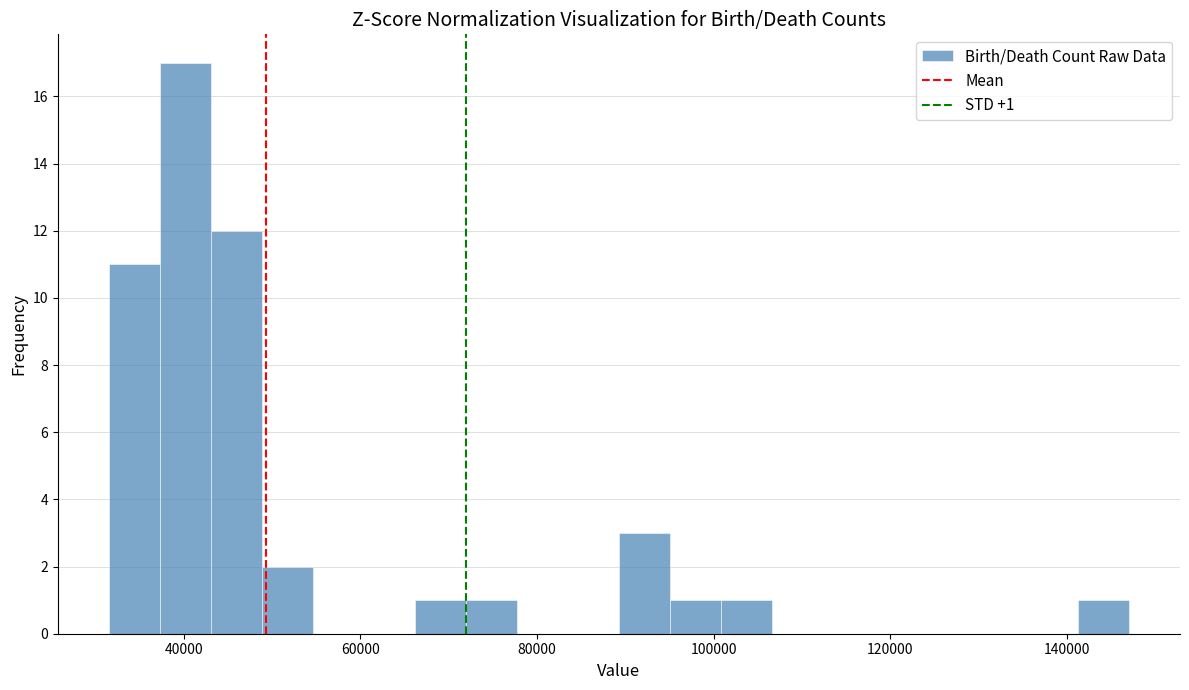

Read against the x-axis, roughly where is the centre of the tallest bar?

40000